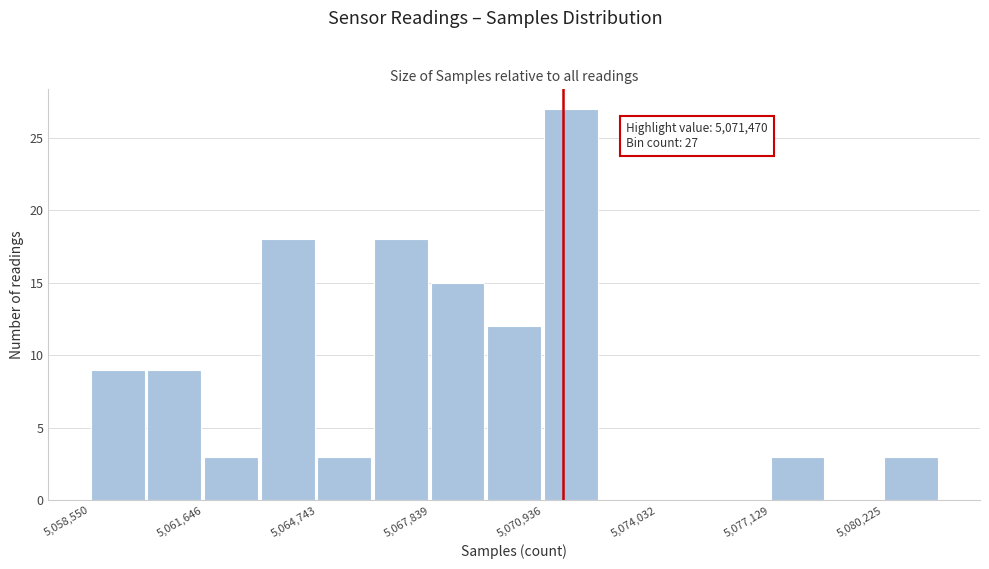

Around what value on the x-axis is the tallest bar? Give the approximate position of its centre, as read against the axis.

5071500